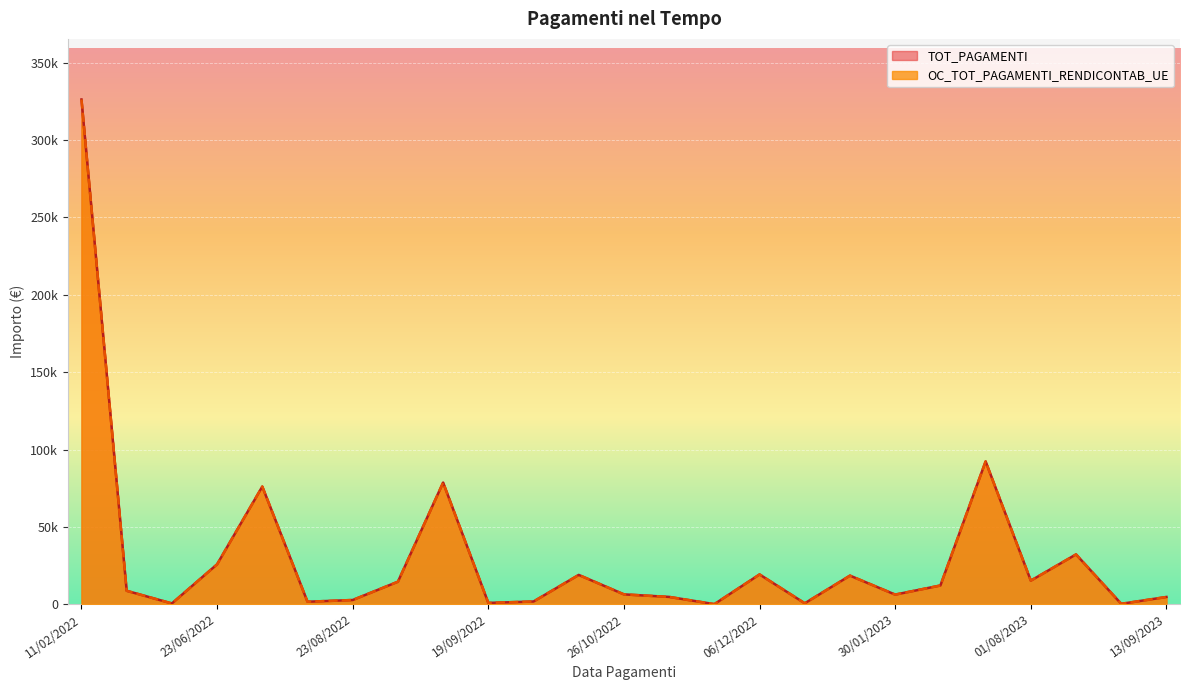

True or false: TOT_PAGAMENTI and OC_TOT_PAGAMENTI_RENDICONTAB_UE cross at least once.

False